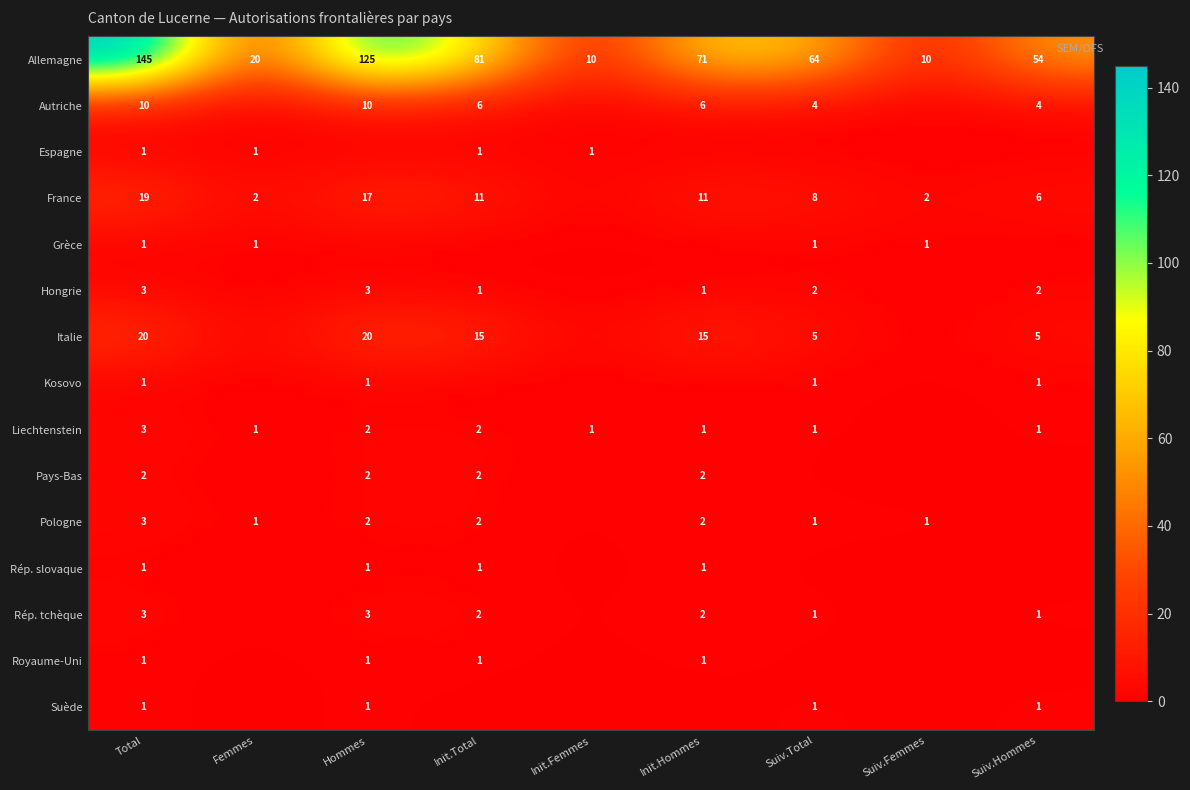

What is the average value of the Allemagne series?

64